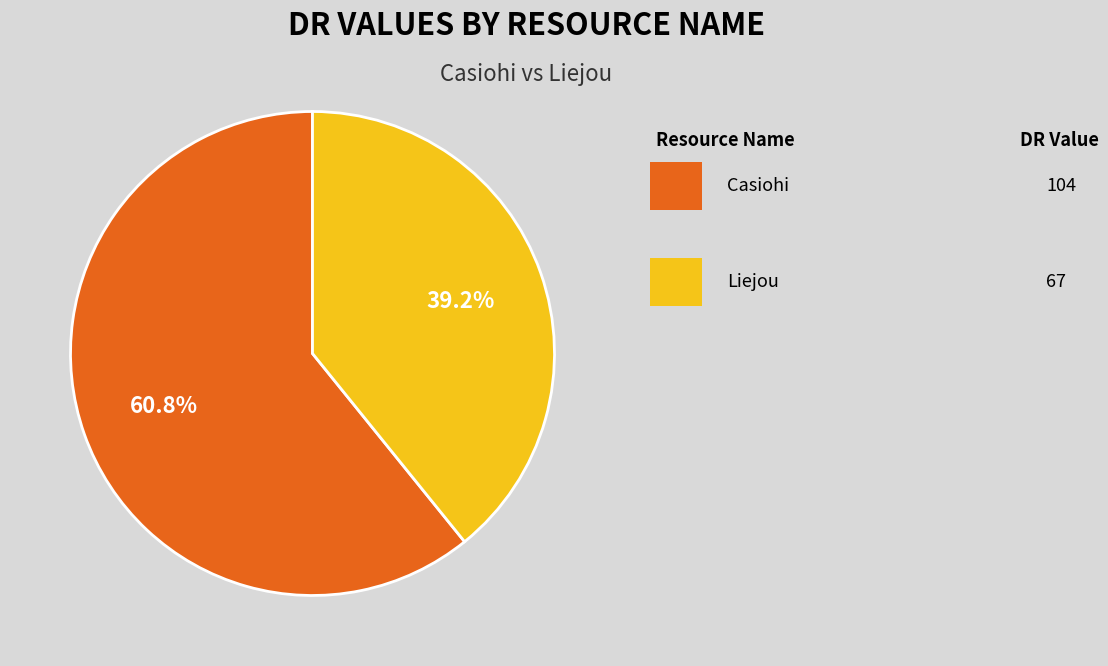

Is there any slice that represents more than half of the pie?

Yes